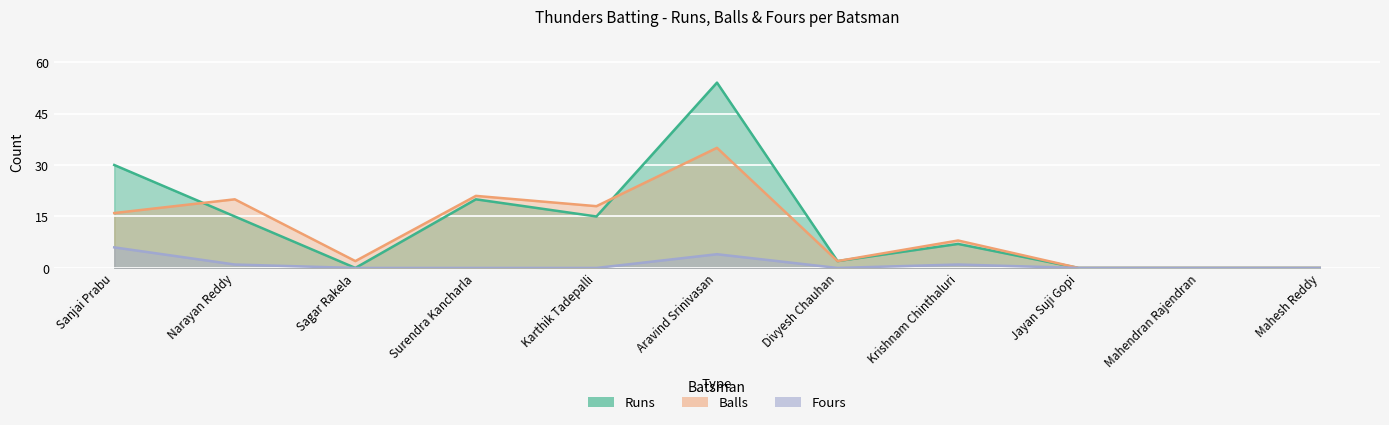

What are all the series names shown in the legend?

Runs, Balls, Fours